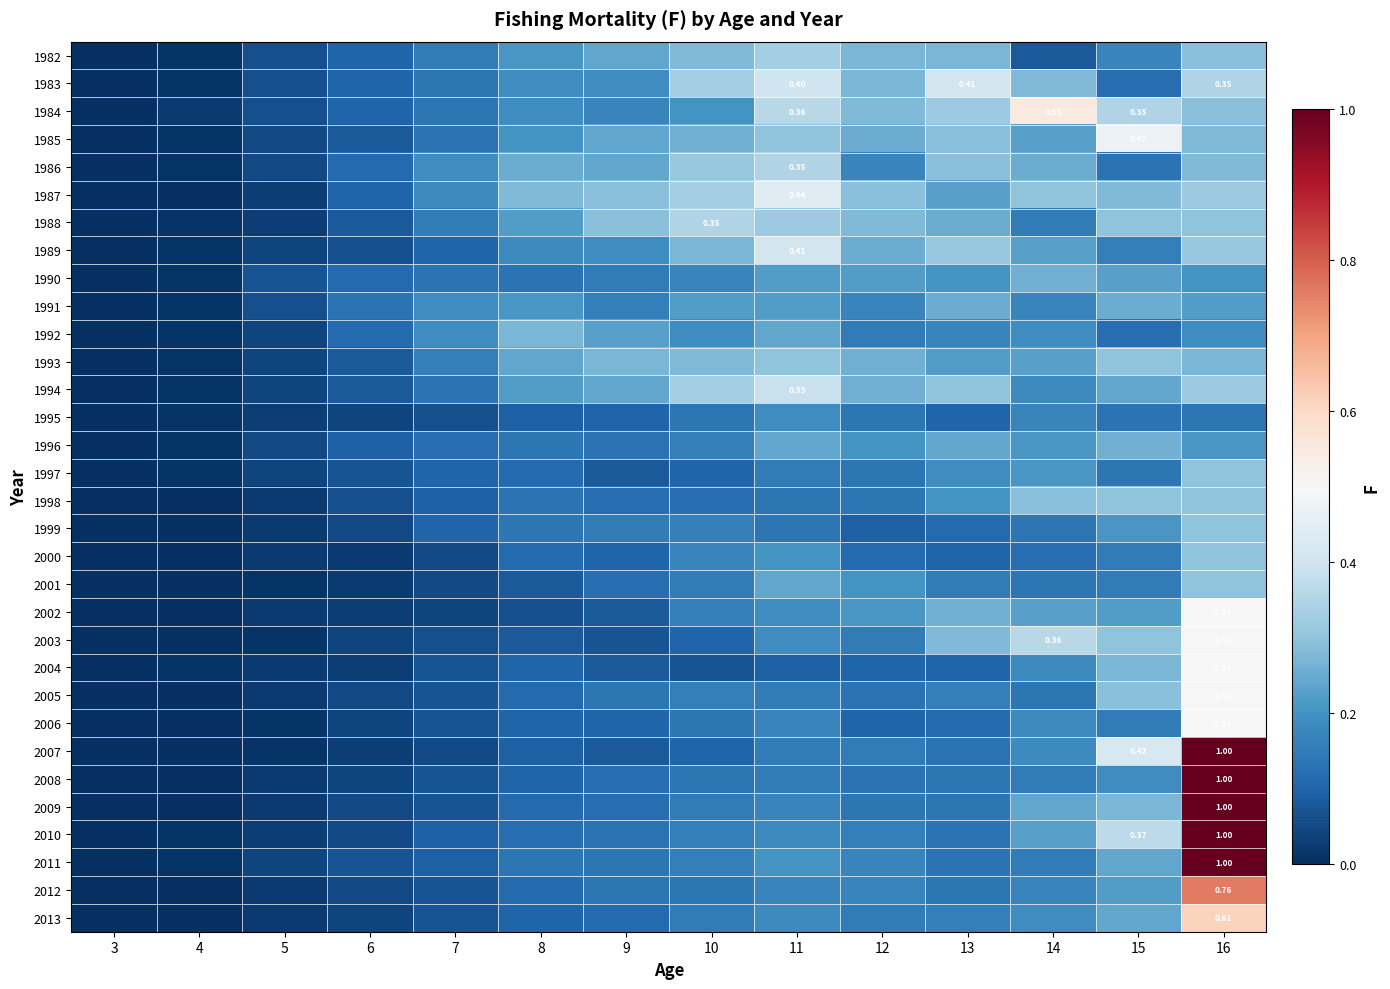

Between 13 and 3, which is larger?

13